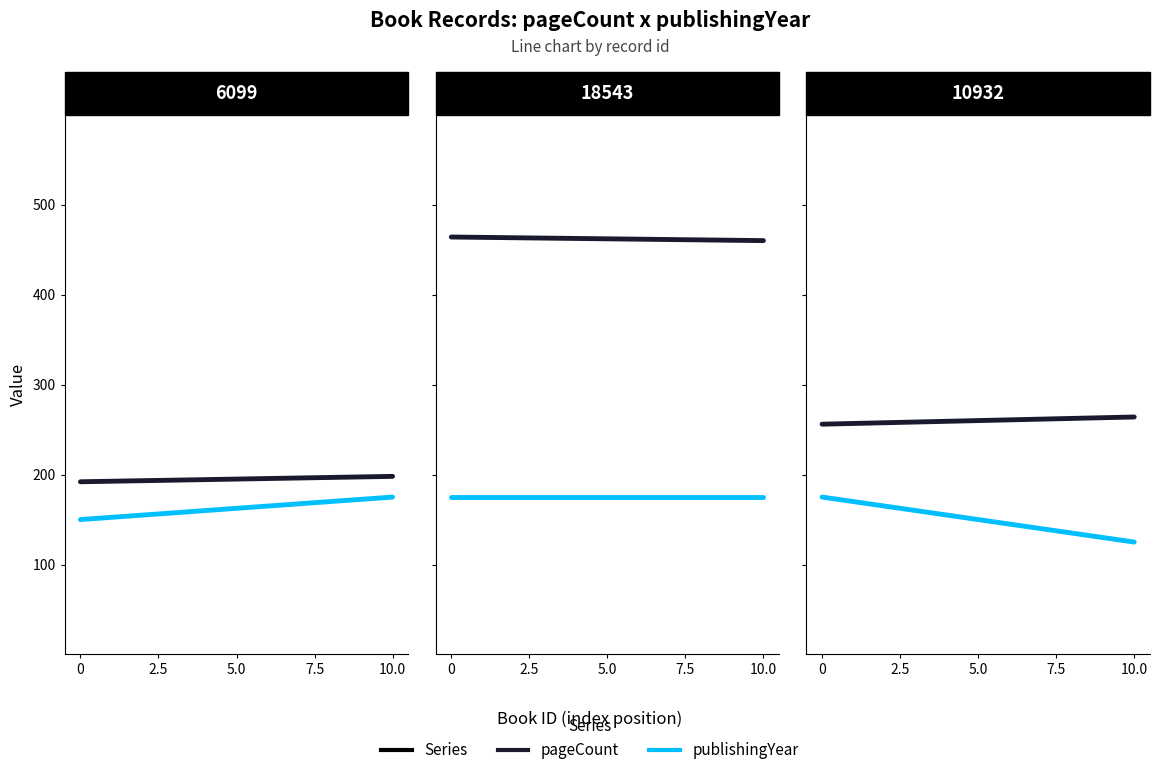

What is the spread (max minus min) of values at 5.0?

110